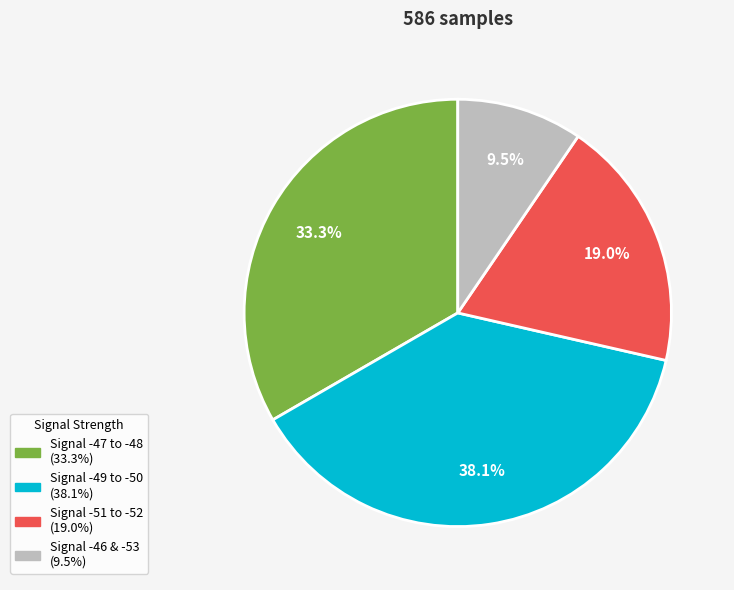

Is there a majority slice in this chart?

No